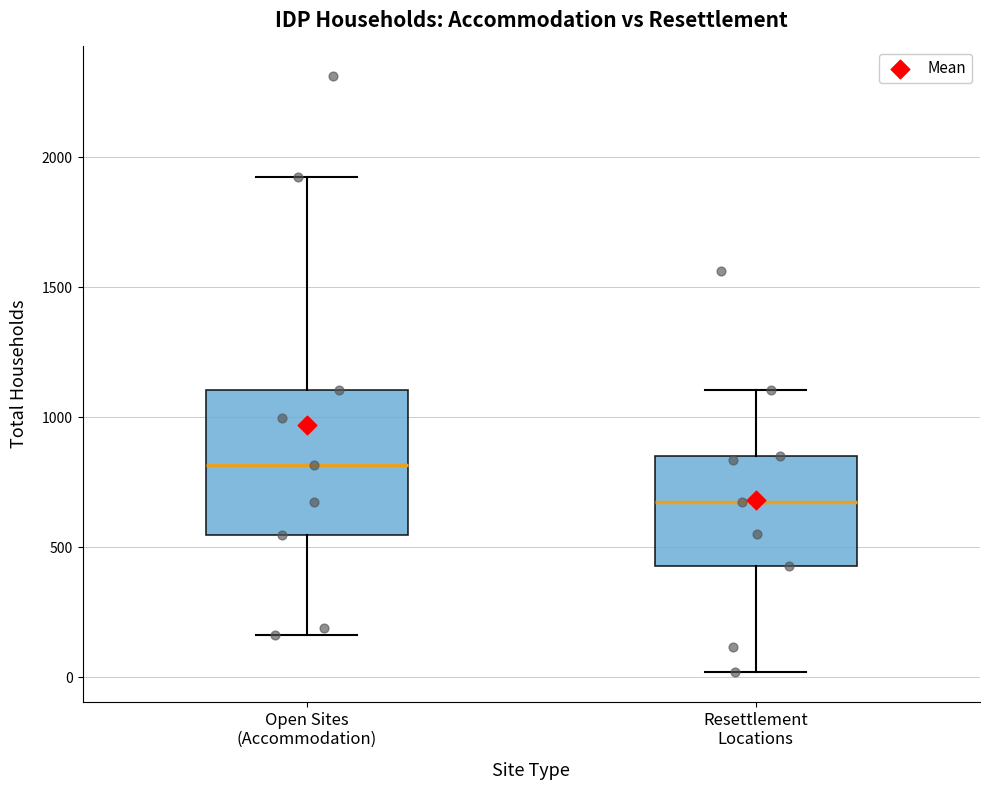

Reading left to right, transcribe this box plot: for each box, give where its median line is, the range the box spans, and where its two whiskers end, as read against the y-axis. The values are not printed on the chart, so give them approximately, as read against the axis.

Open Sites (Accommodation): median 800, box 550 to 1100, whiskers 150 to 1900
Resettlement Locations: median 650, box 450 to 850, whiskers 0 to 1100